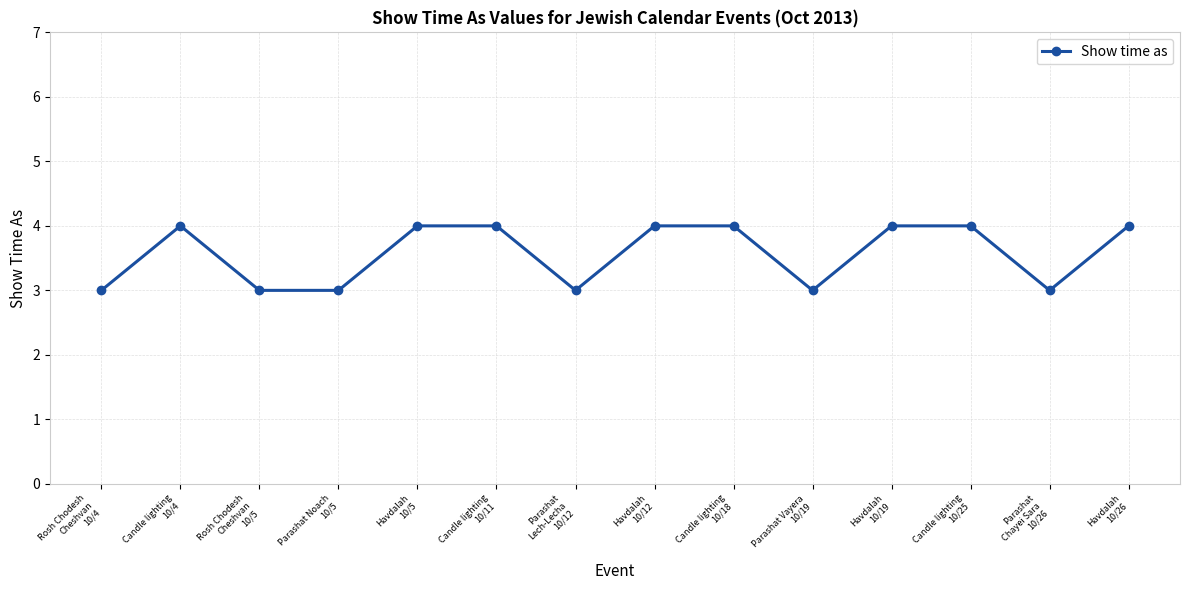

What is the average value?

4